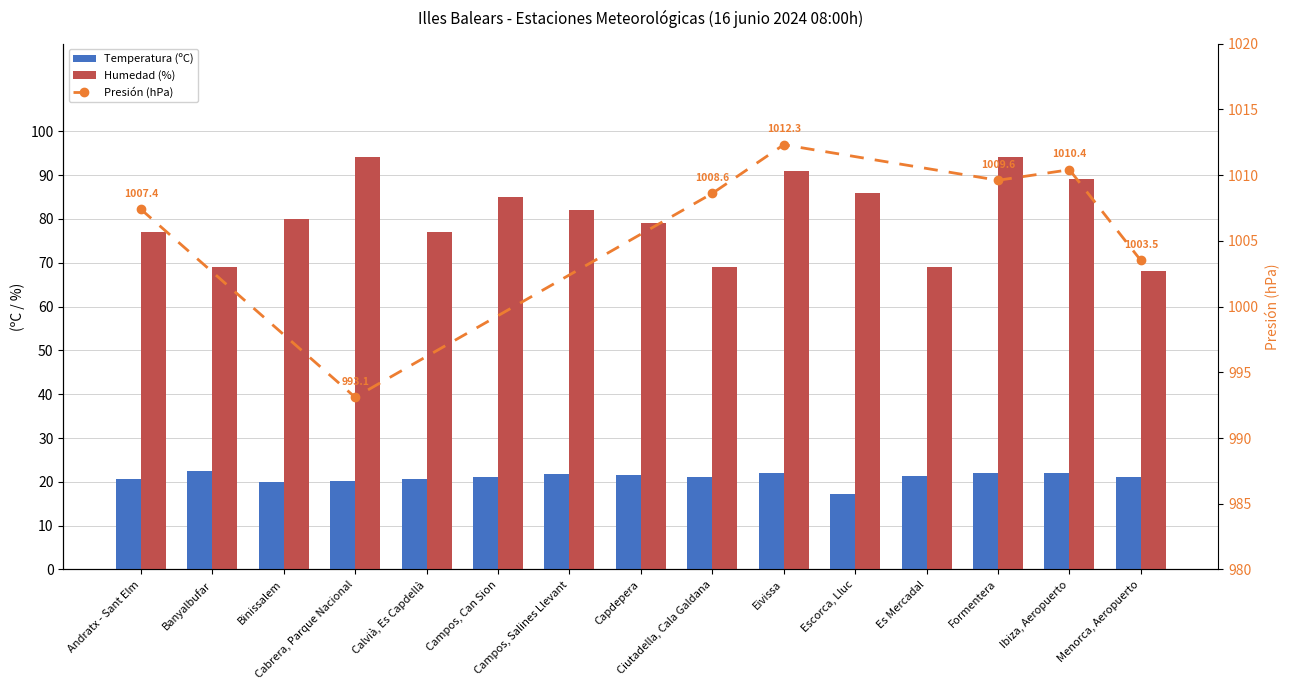

At which label is Humedad (%) closest to 81?

Binissalem